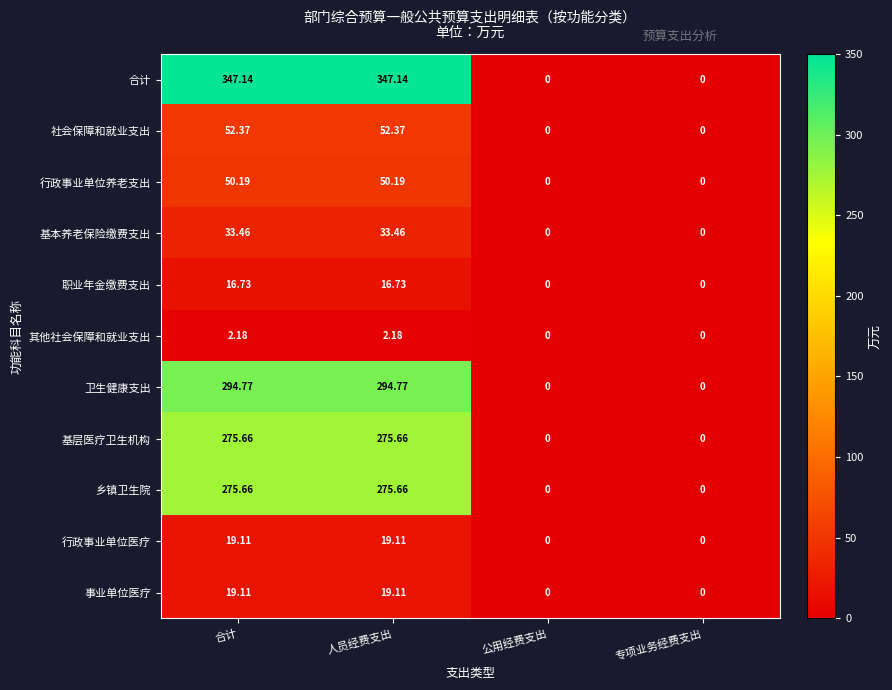

Where does the 行政事业单位养老支出 series first go above 50?

合计